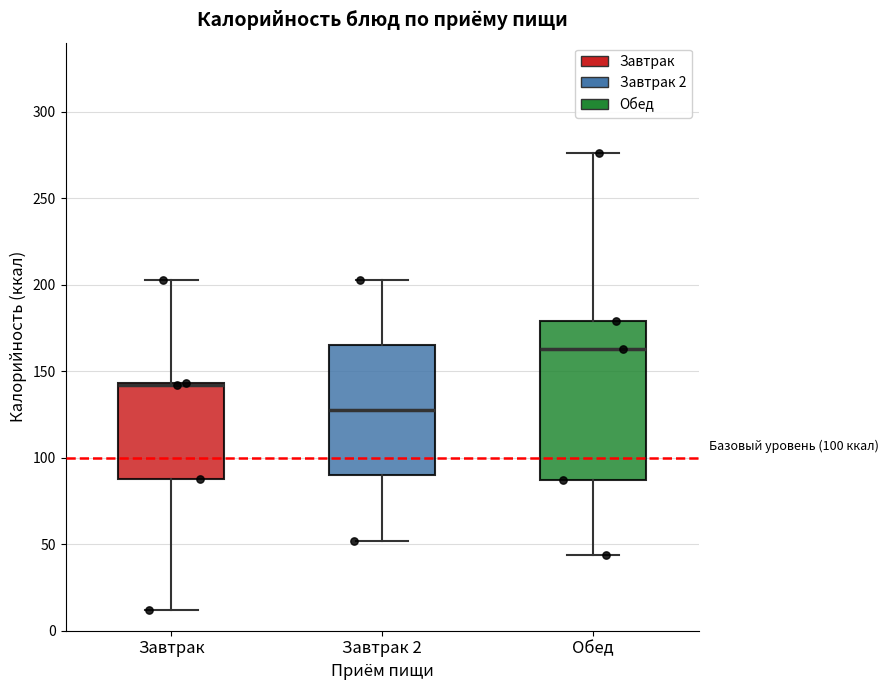

Which box is the tallest, from its lower edge to its upper edge?

Обед